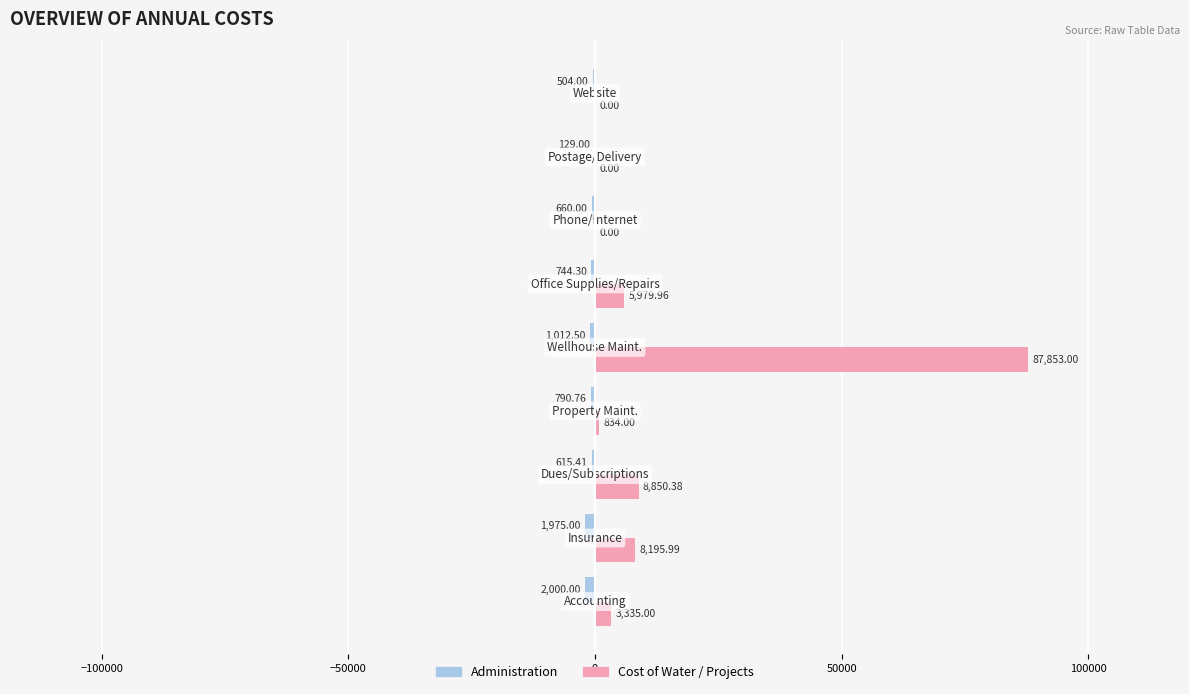

How many categories are shown in the chart?

9